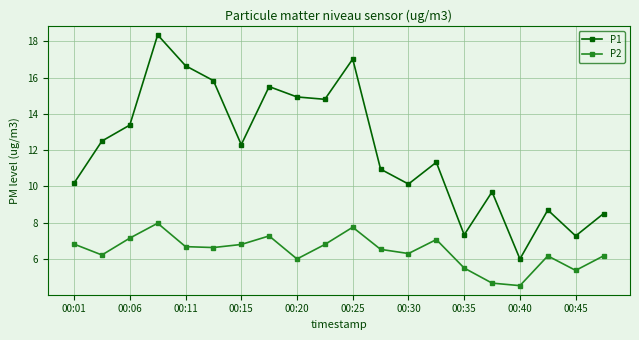

At how many categories does at least one series exceed 9?

15